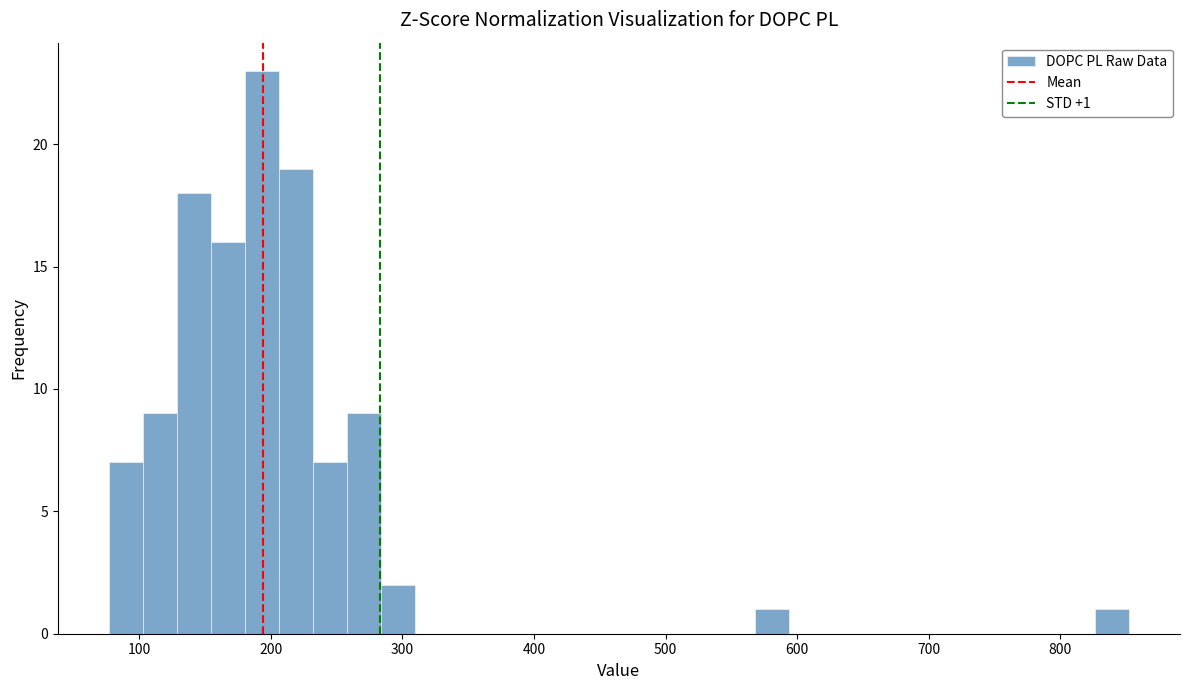

Read against the x-axis, roughly where is the centre of the tallest bar?

190